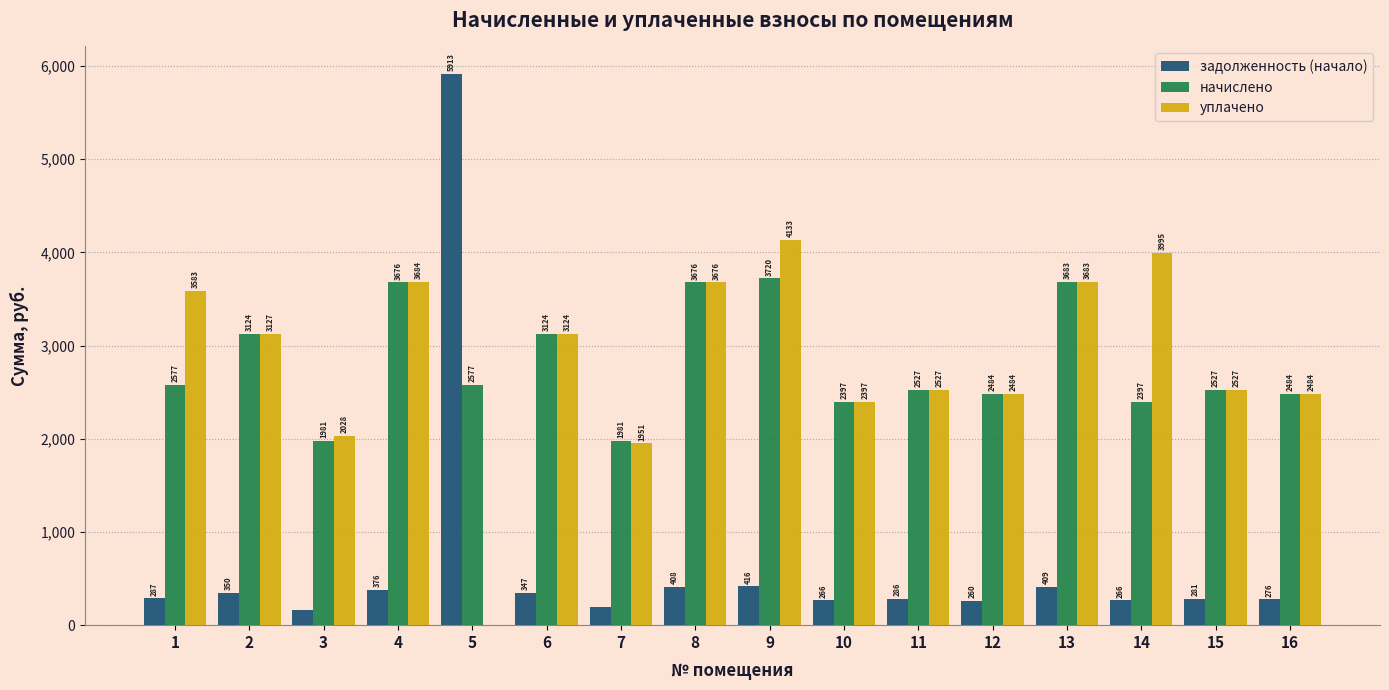

What is the highest value of the задолженность (начало) series?

5913.1